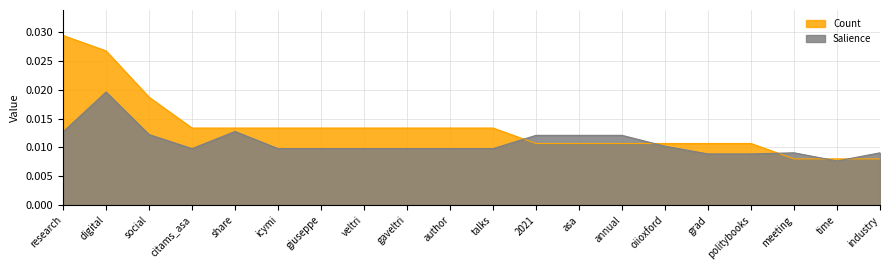

What is the label of the 6th point from the left?

icymi